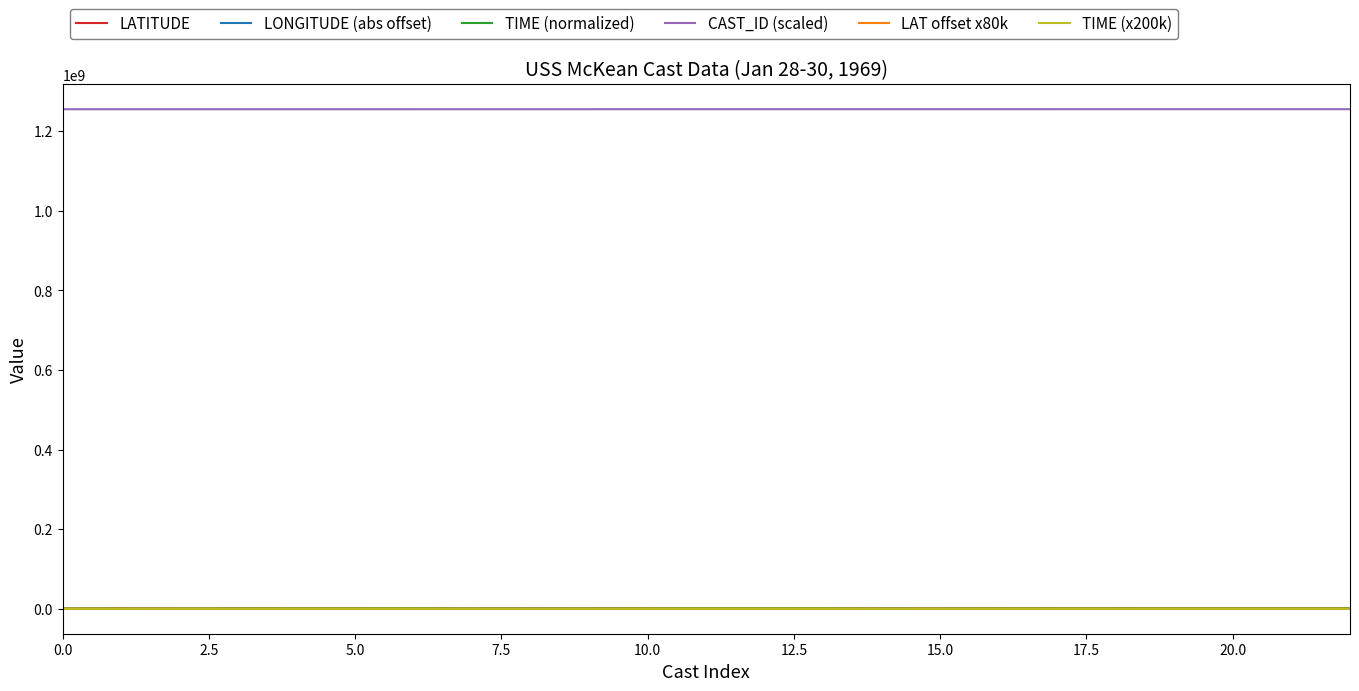

Which series has the largest total across all categories?

CAST_ID (scaled)